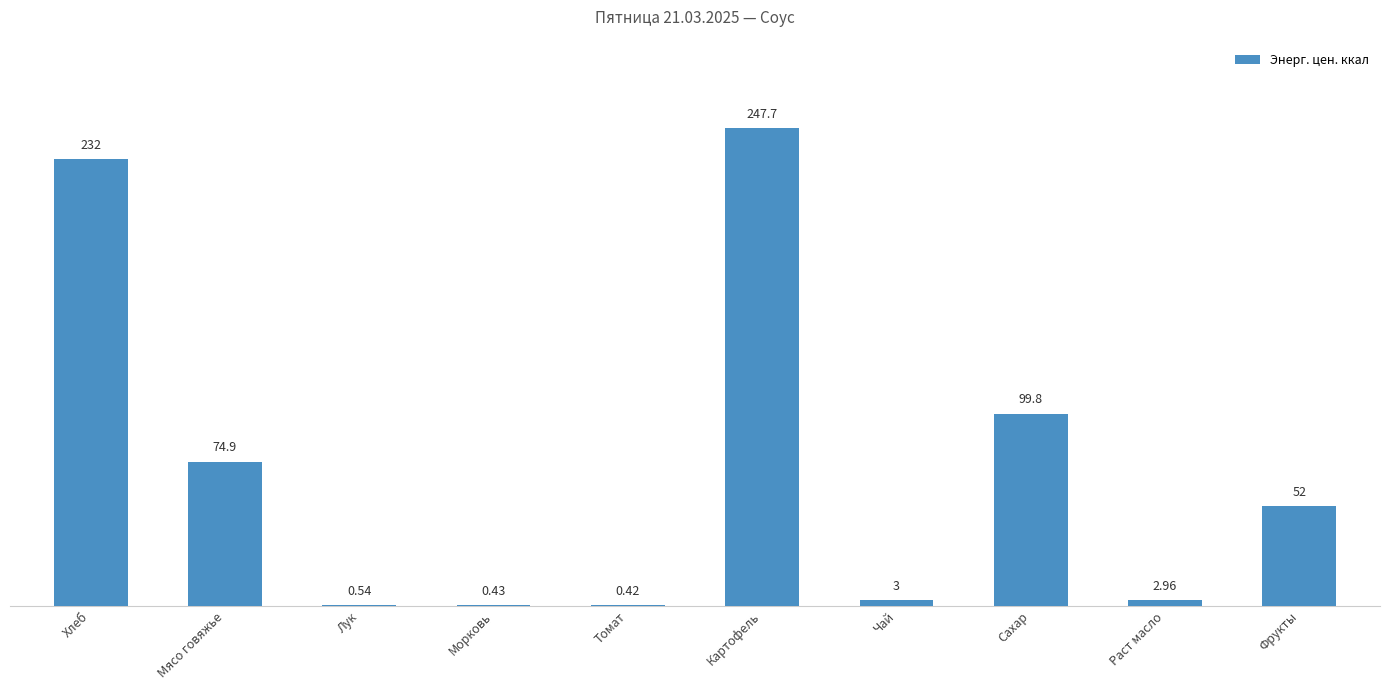

How many series are shown in this chart?

1